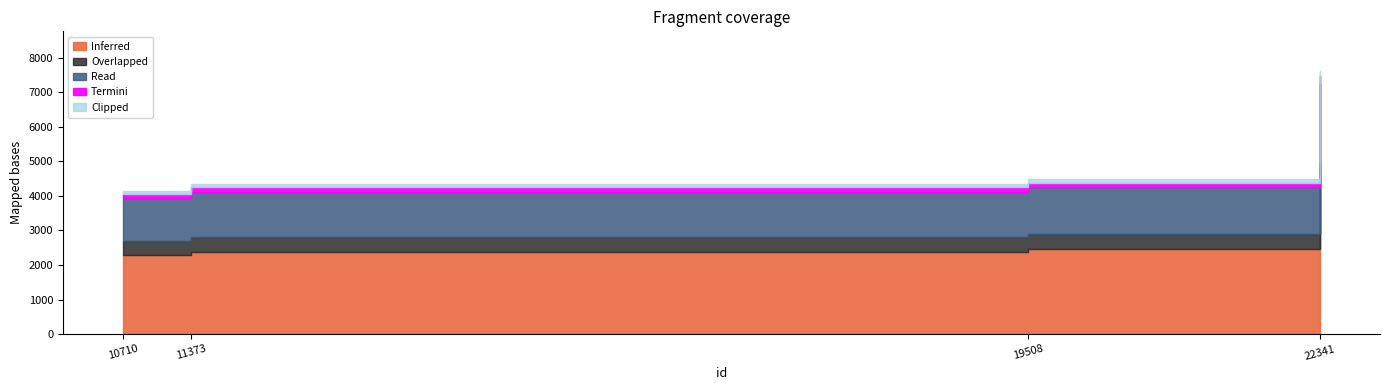

Reading left to right, list all the values displayed in this chart.

4151	4341	4475	7622